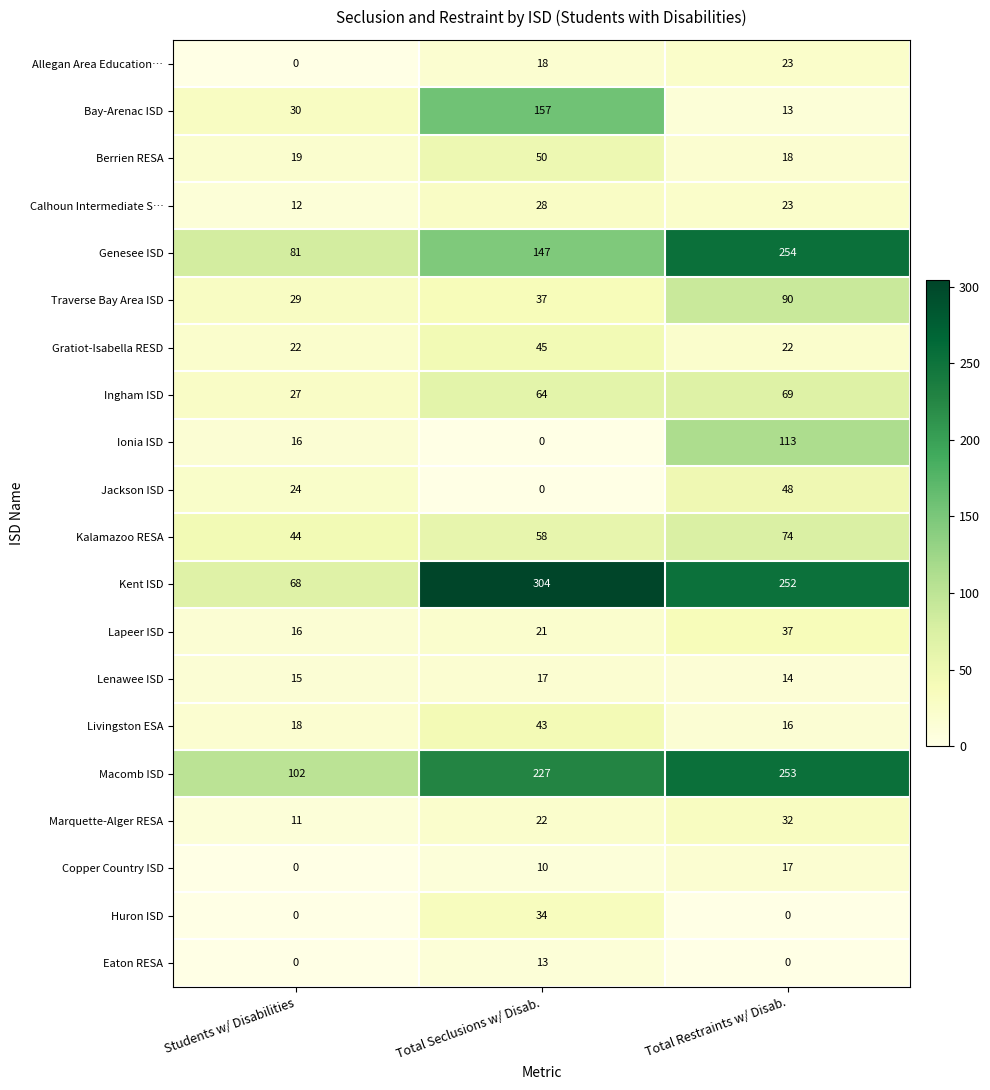

Count the Ingham ISD values in the range 27 to 69.

3